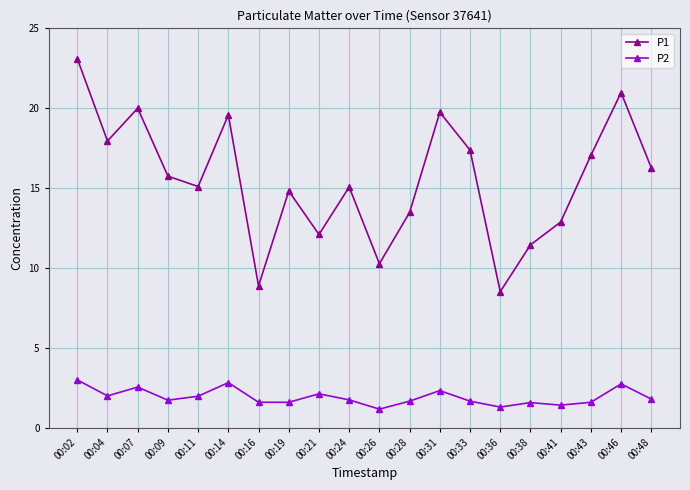

List the series in order of their overall mean, highest first.

P1, P2